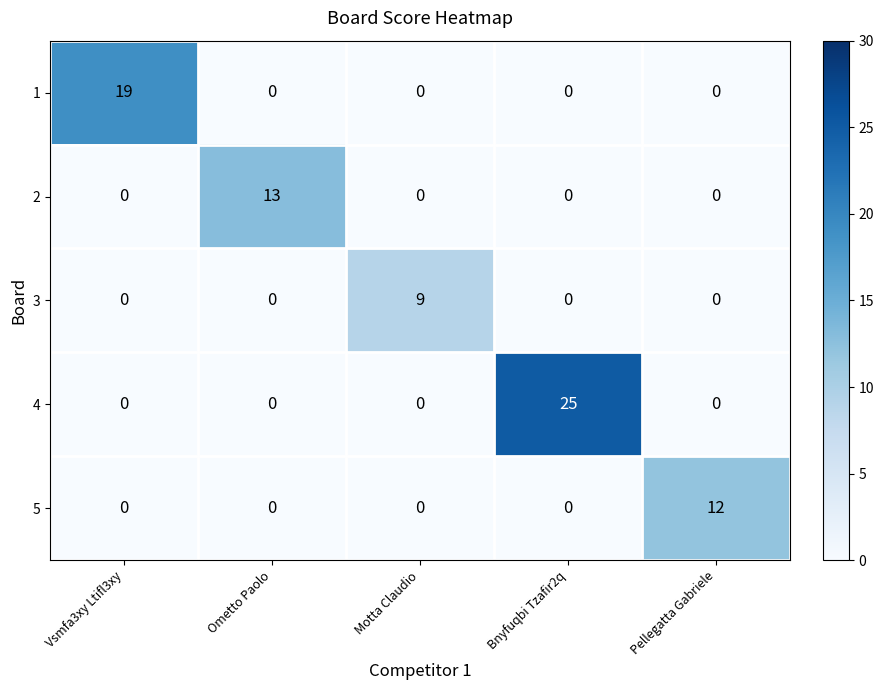

Is it true that 1 equals 0 at Bnyfuqbi Tzafir2q?

True